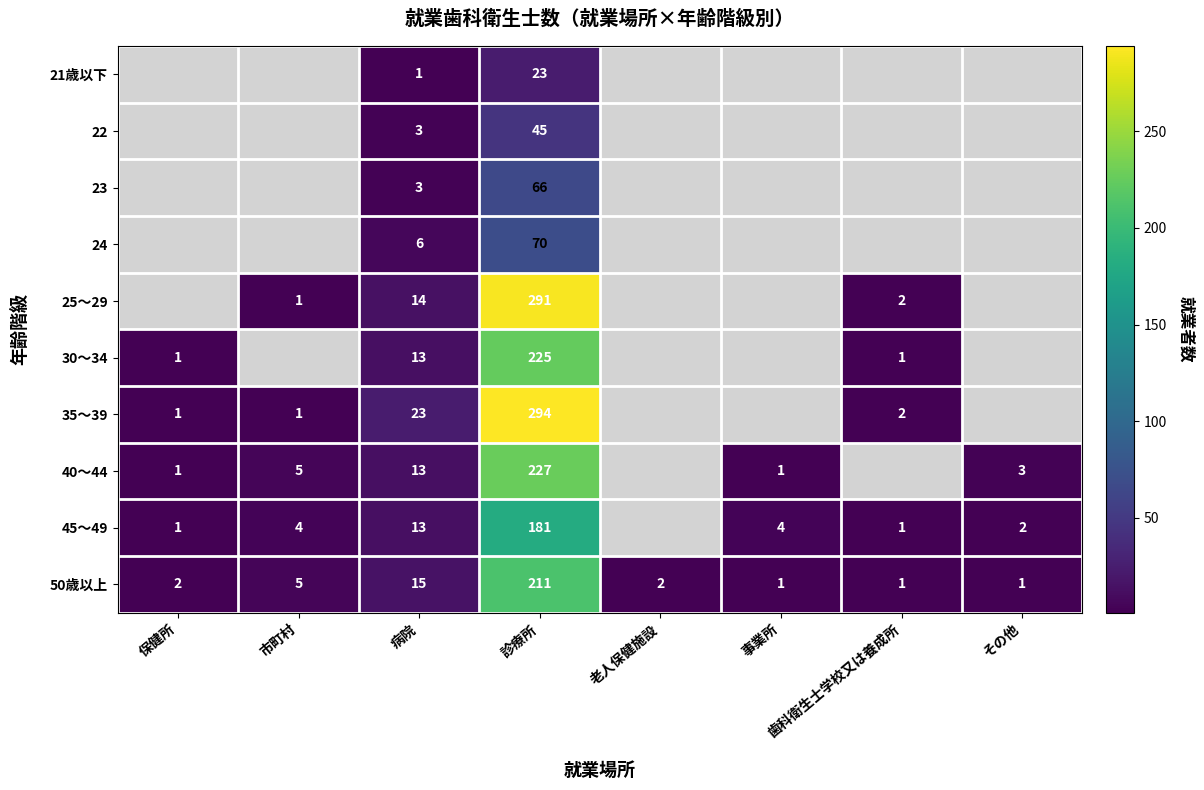

What is the sum of the 30～34 values at 病院 and 診療所?

238